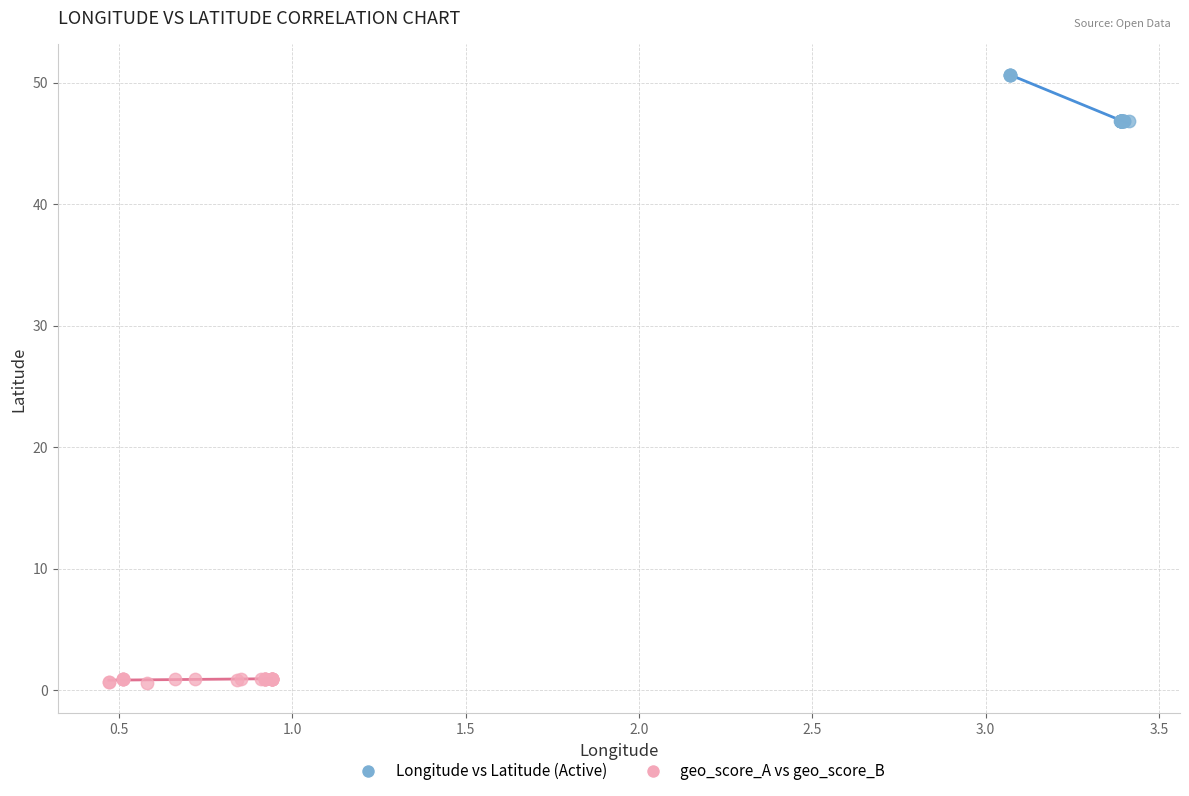

Which series contains the highest Y value?

Longitude vs Latitude (Active)